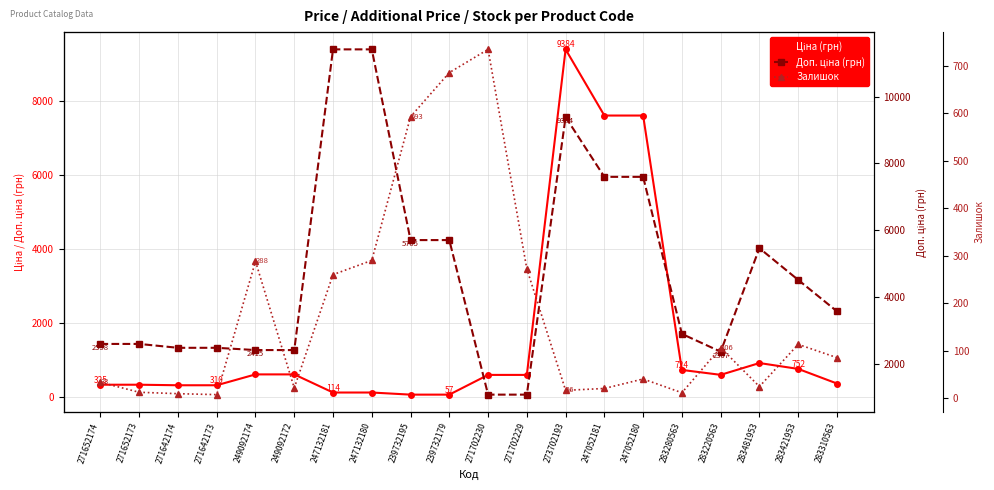

True or false: Ціна (грн) has a value of 488.0 at 271652174.

False